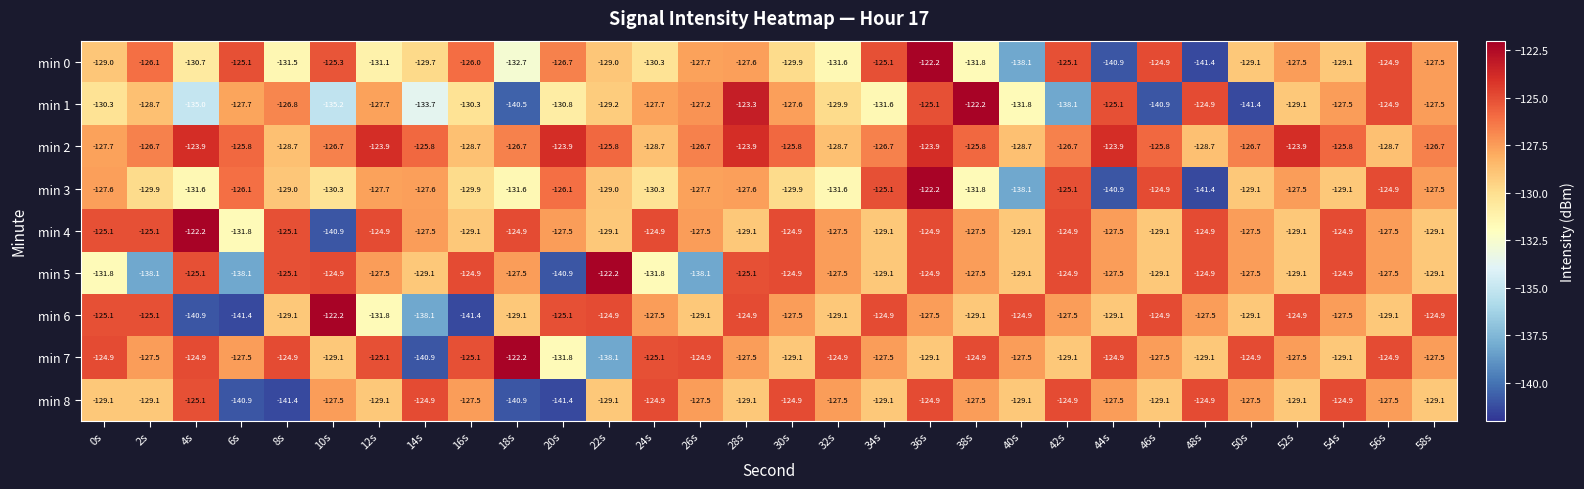

What is the lowest value of the min 8 series?

-141.4